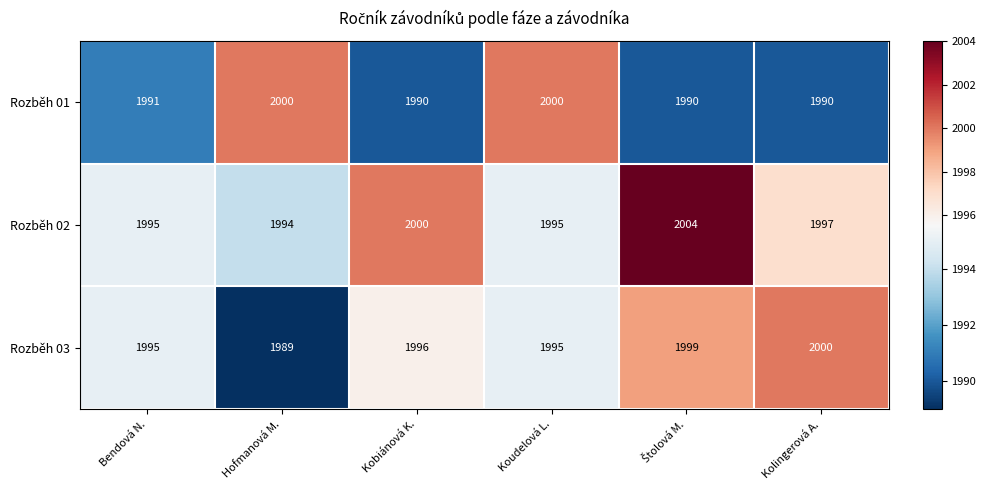

What is the smallest value displayed?

1989